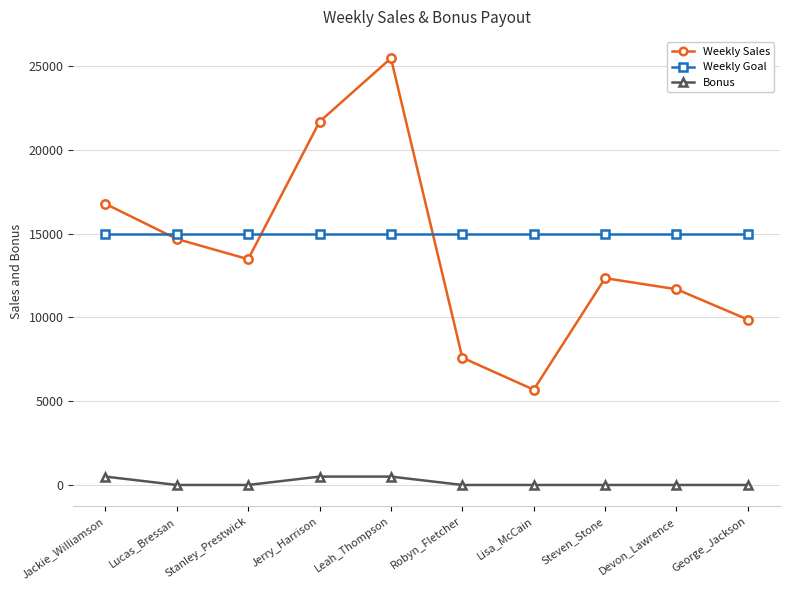

Between Lisa_McCain and Devon_Lawrence, which series saw the biggest shift?

Weekly Sales